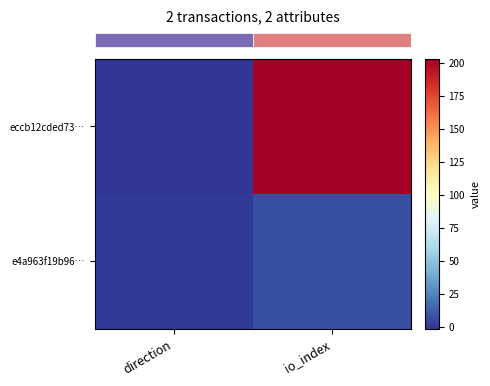

At how many categories does at least one series exceed 135?

1